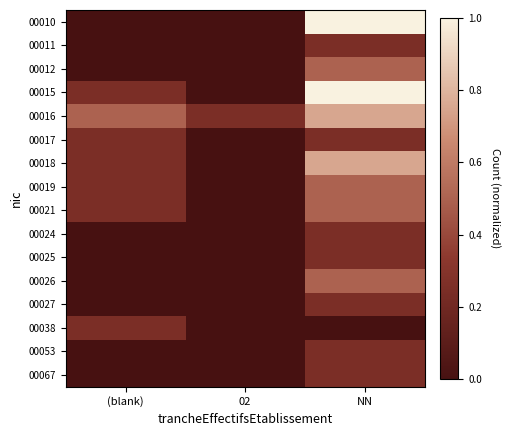

Which category has the lowest value across all series?

(blank)